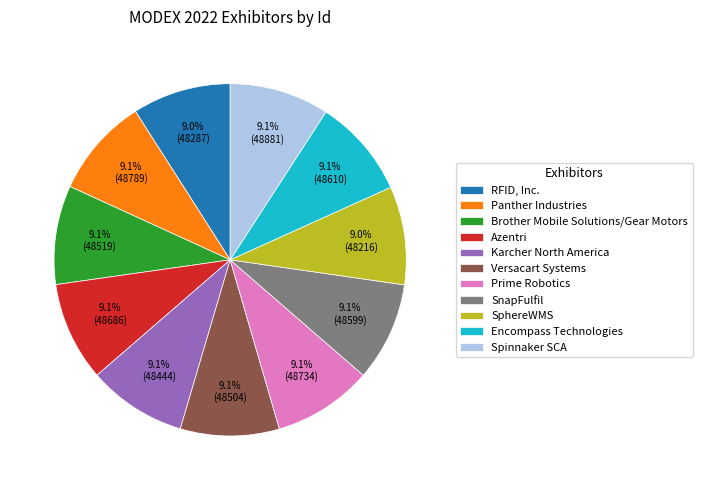

What portion of the pie excludes Azentri?

90.9%